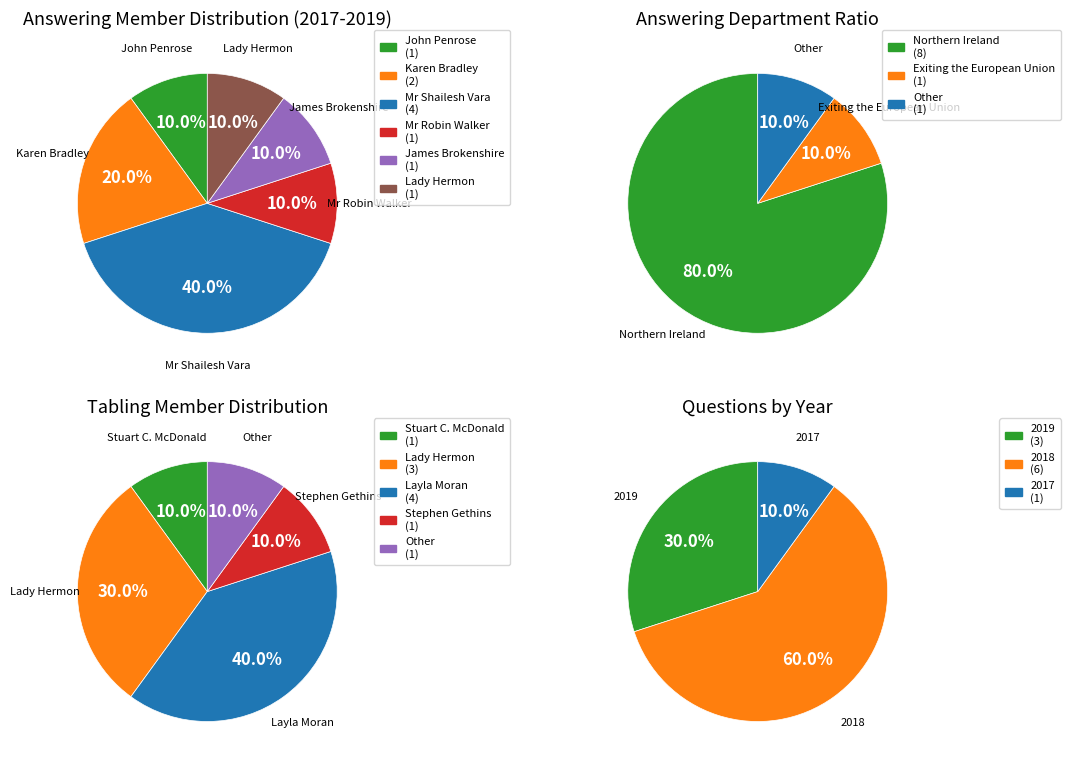

What percentage is the Mr Robin Walker slice, to the nearest percent?

10%